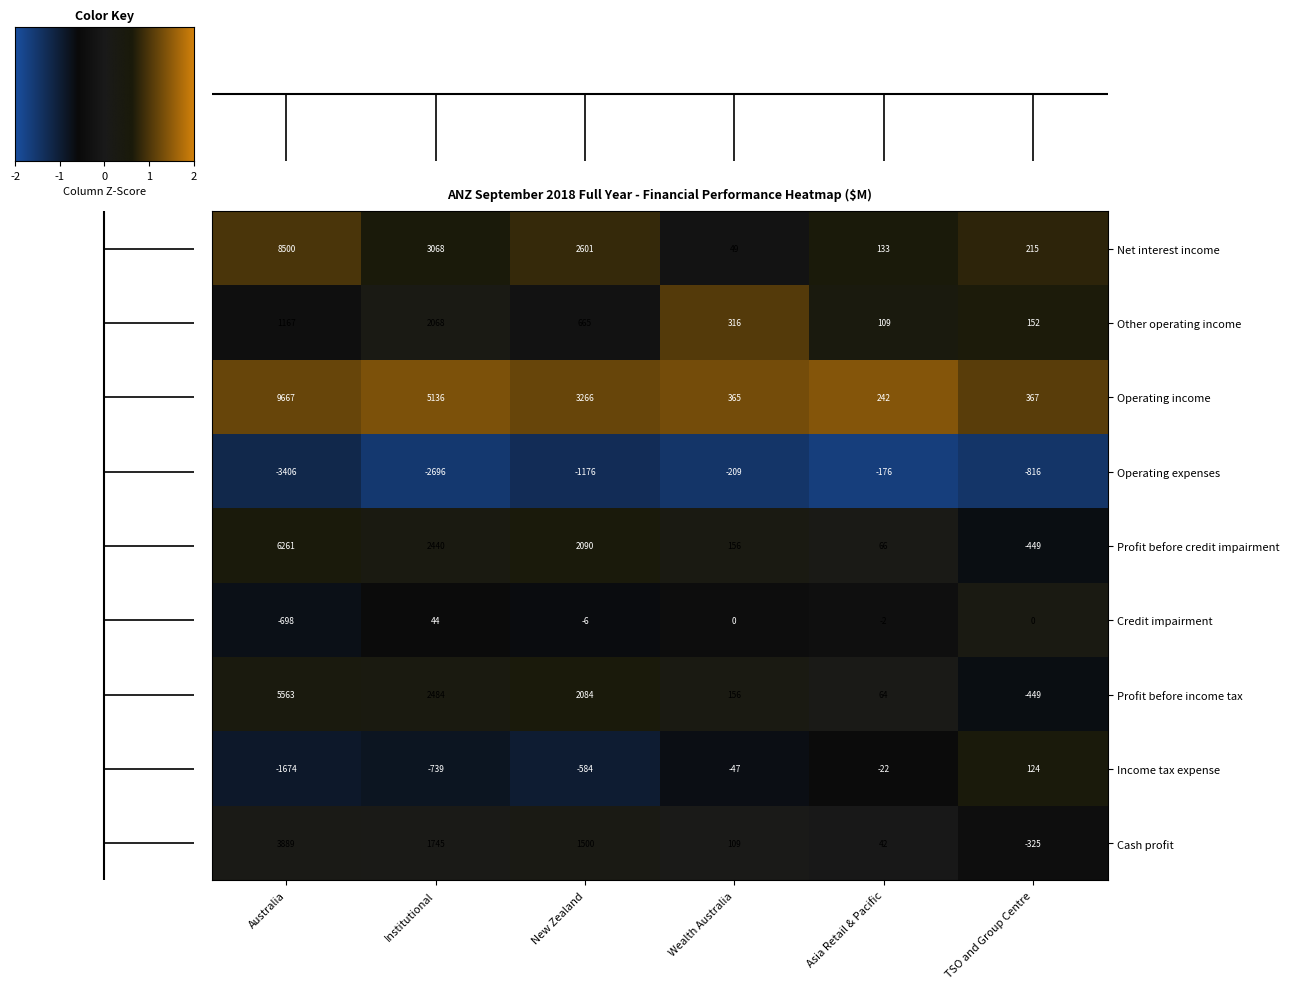

Is it true that Other operating income equals 506 at Wealth Australia?

False